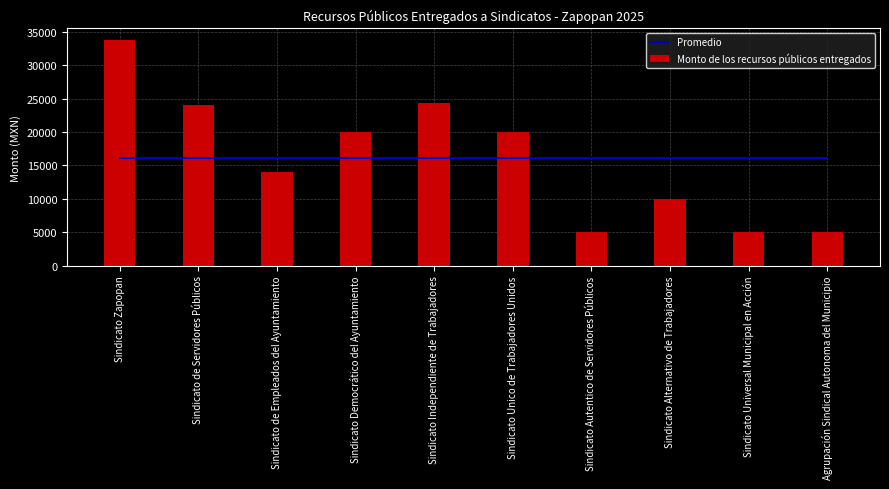

What is the difference between the highest and lowest values at Sindicato Autentico de Servidores Públicos?

11110.4